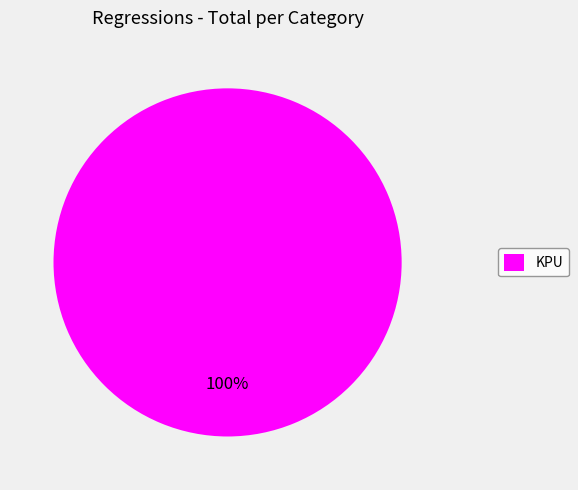

True or false: KPU accounts for 100% of the total.

True